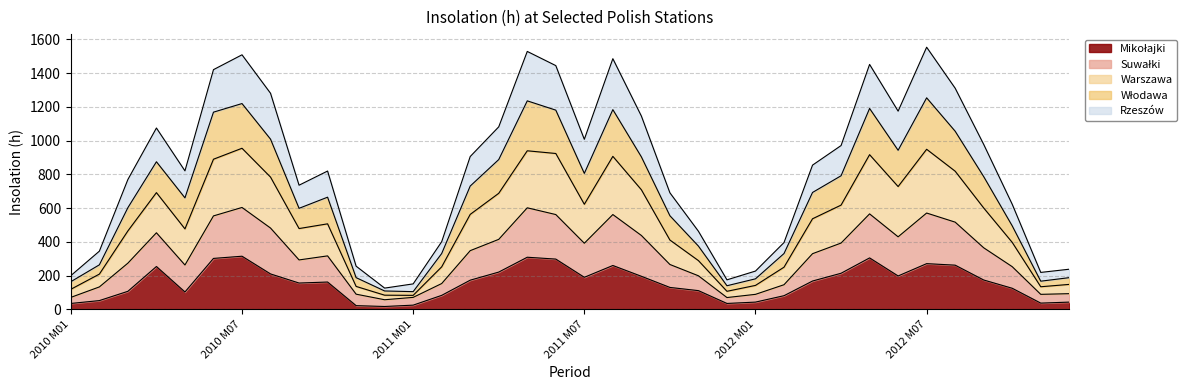

What is the difference between the second highest and second lowest values in the Mikołajki series?

287